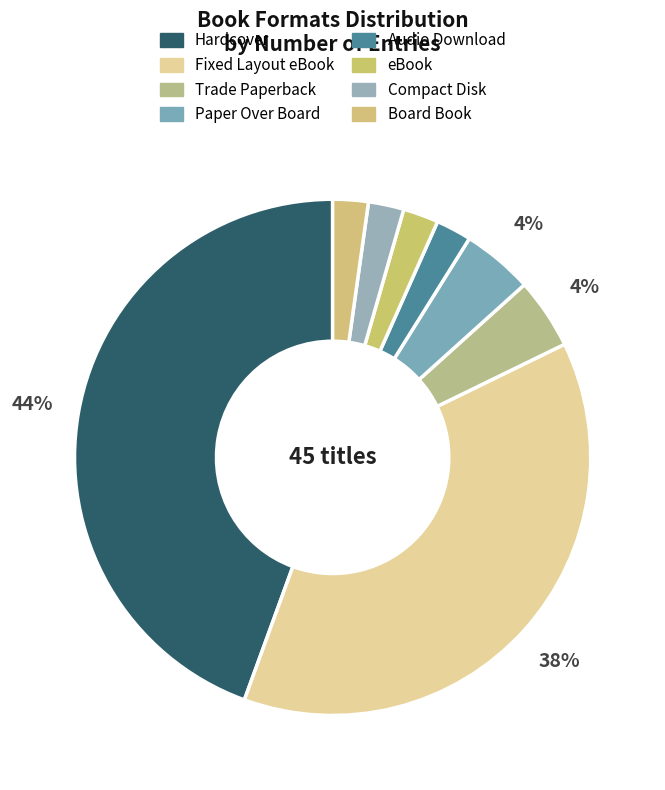

How many segments does this pie chart have?

8